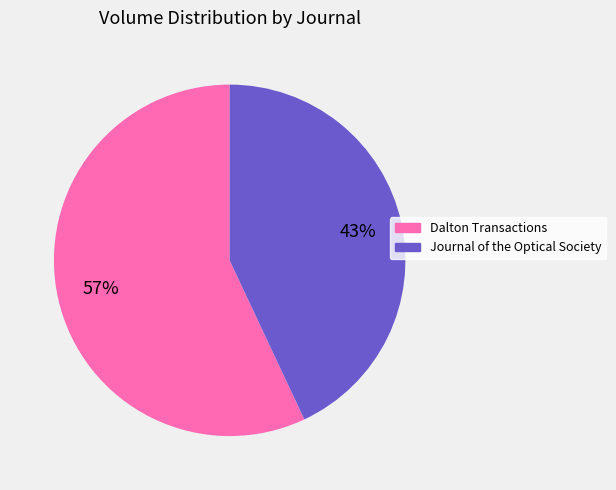

Which slice is the largest?

Dalton Transactions